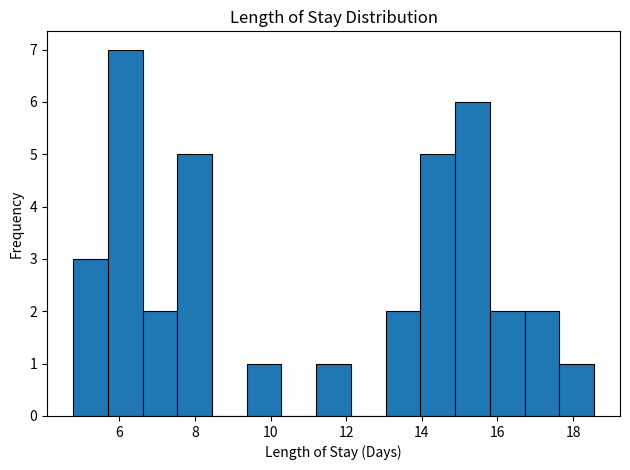

Which range on the x-axis has the tallest bar?

5.6 to 6.6